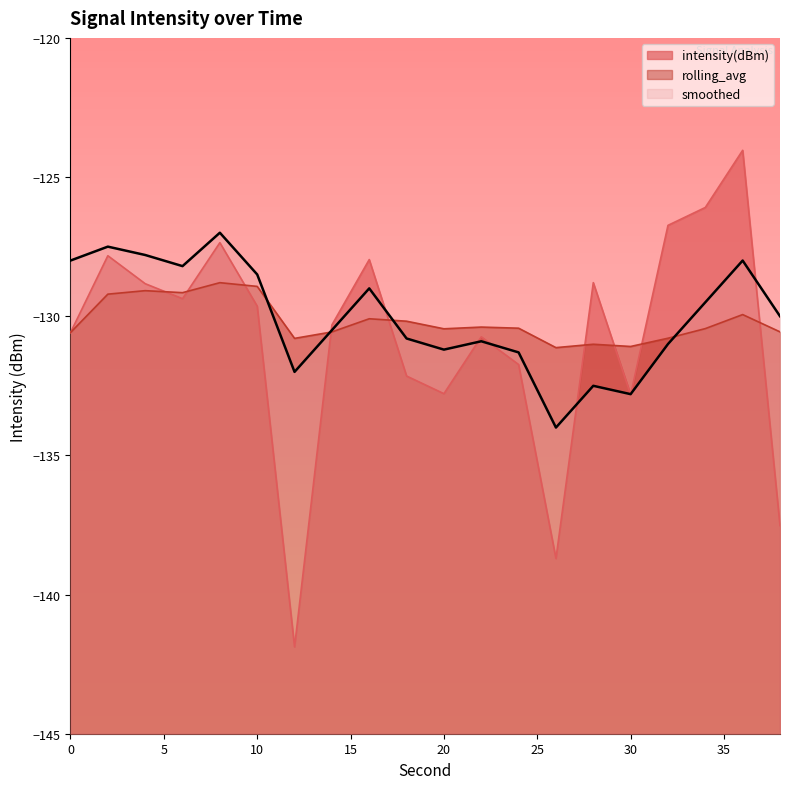

What is the spread (max minus min) of values at 10?

1.1